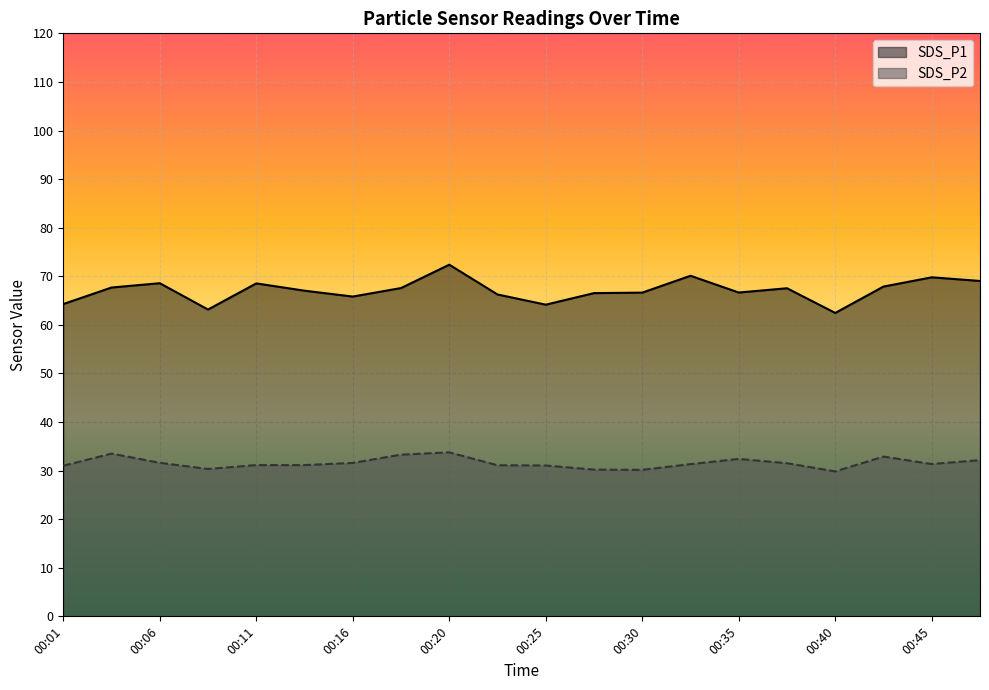

What is the value of the SDS_P2 point at the 20th from the left?

32.1